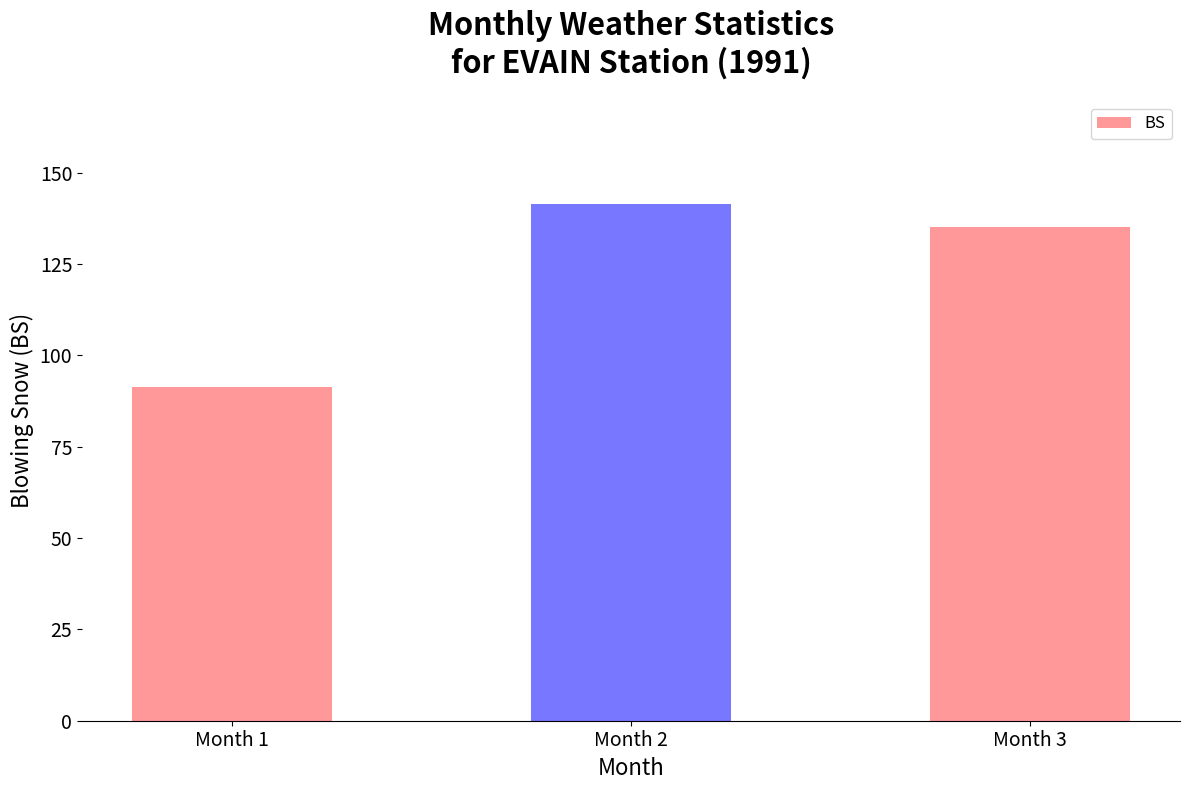

Is it true that the value at Month 1 is 154.3?

False